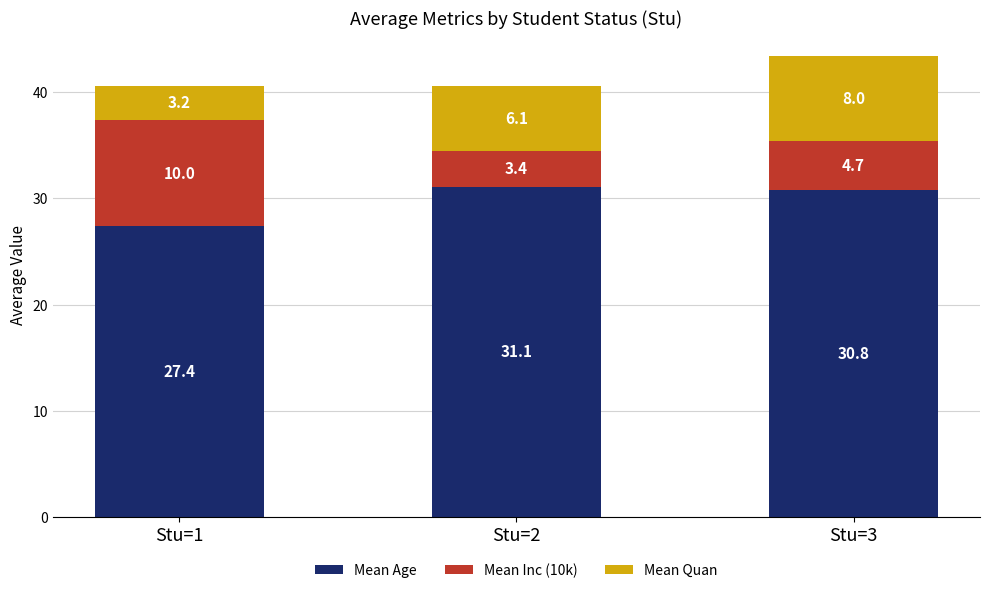

What is the value of the Mean Age bar at the 3rd from the left?

30.8